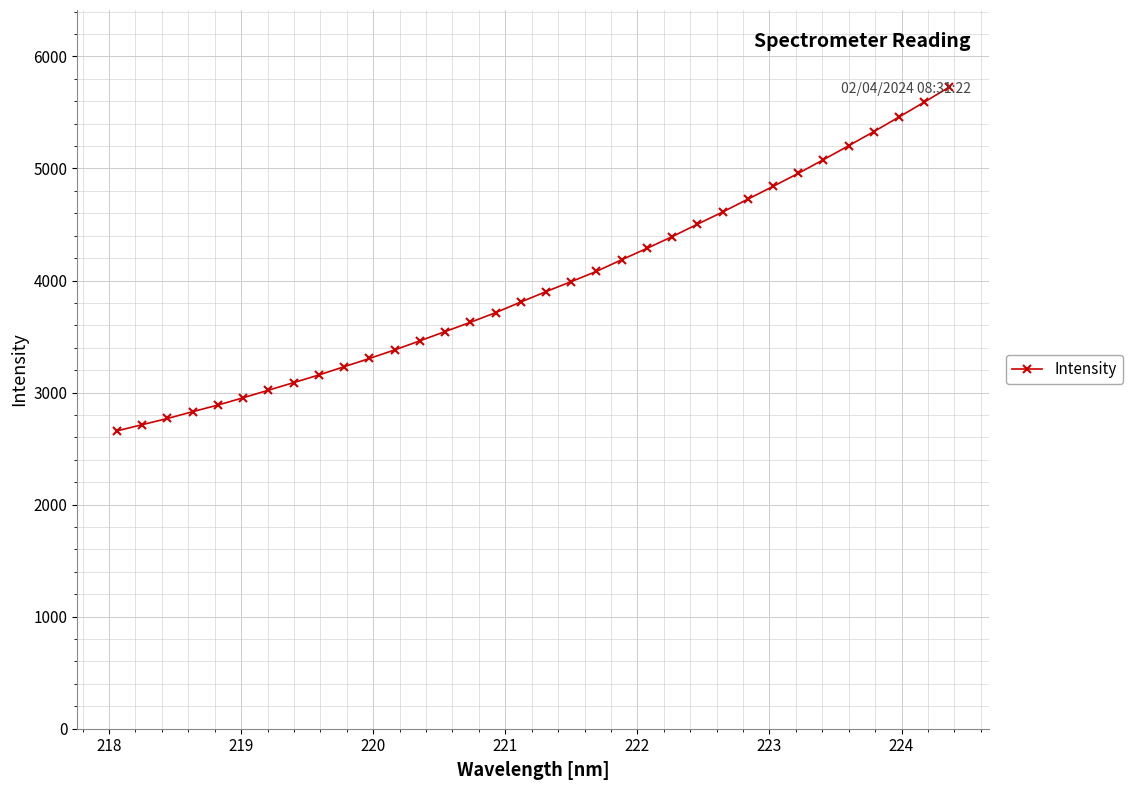

What is the value of the 8th point from the left?

3088.8